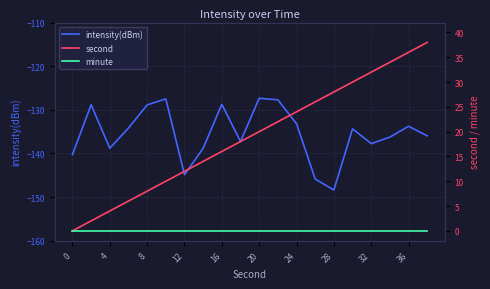

What is the maximum value for intensity(dBm)?

-127.4